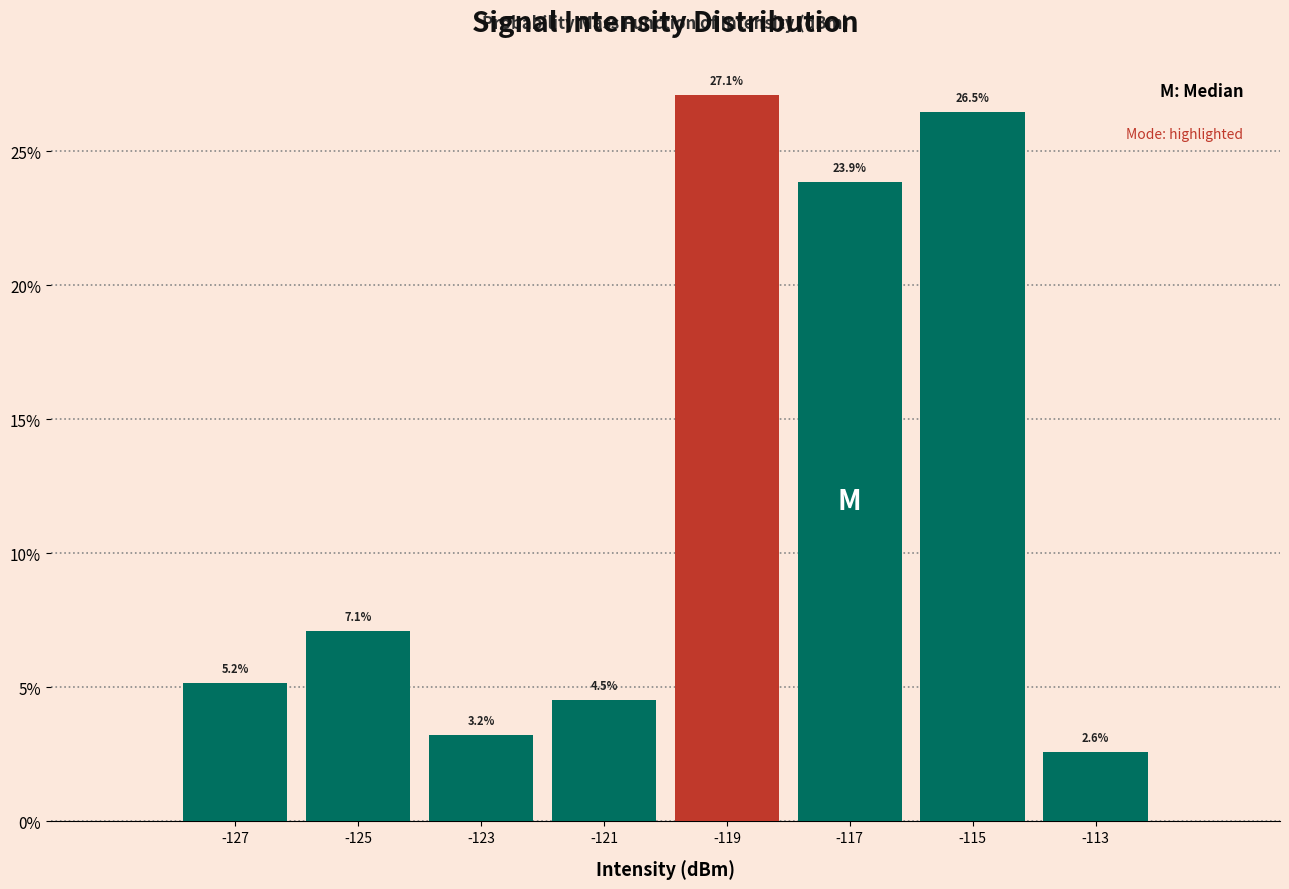

Reading left to right, list every bar in this chart as the range it spans on the x-axis followed by its height.

-128 to -126: 5.2
-126 to -124: 7.1
-124 to -122: 3.2
-122 to -120: 4.5
-120 to -118: 27.1
-118 to -116: 23.9
-116 to -114: 26.5
-114 to -112: 2.6